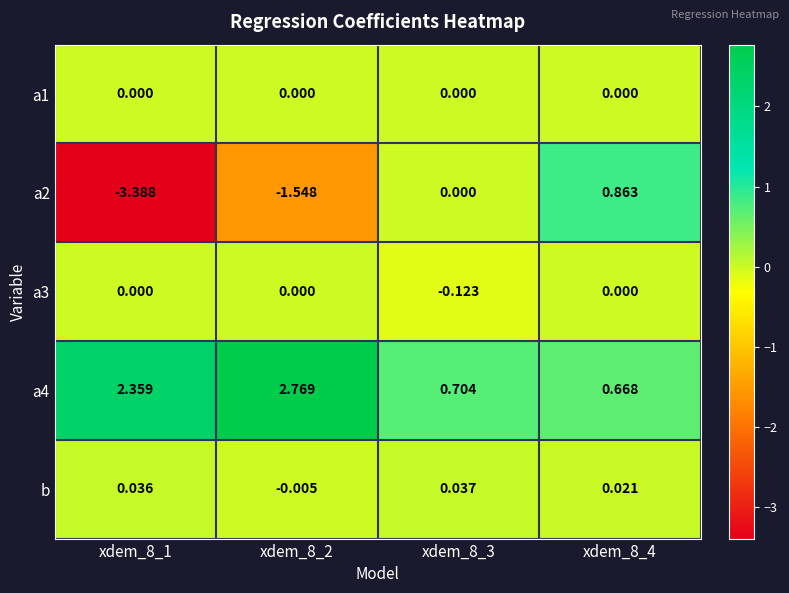

Is the value of a2 at xdem_8_4 greater than the value of a3 at xdem_8_1?

Yes